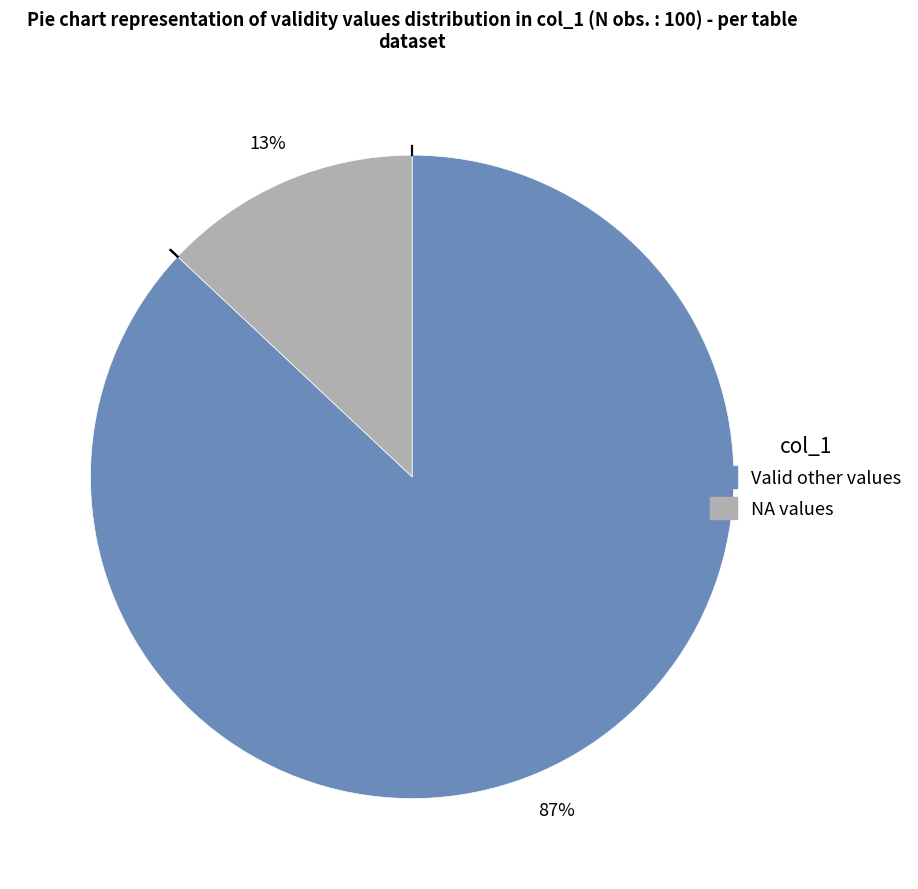

How many slices are in this pie chart?

2